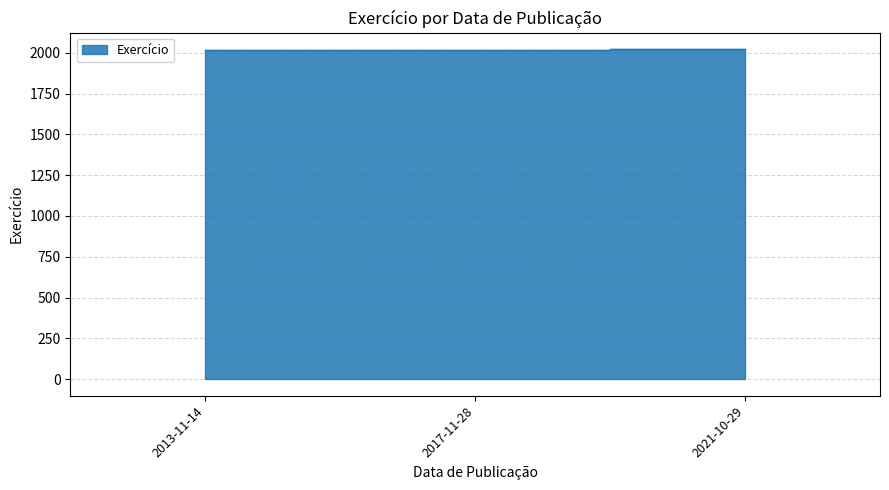

How many lines are shown in the chart?

1